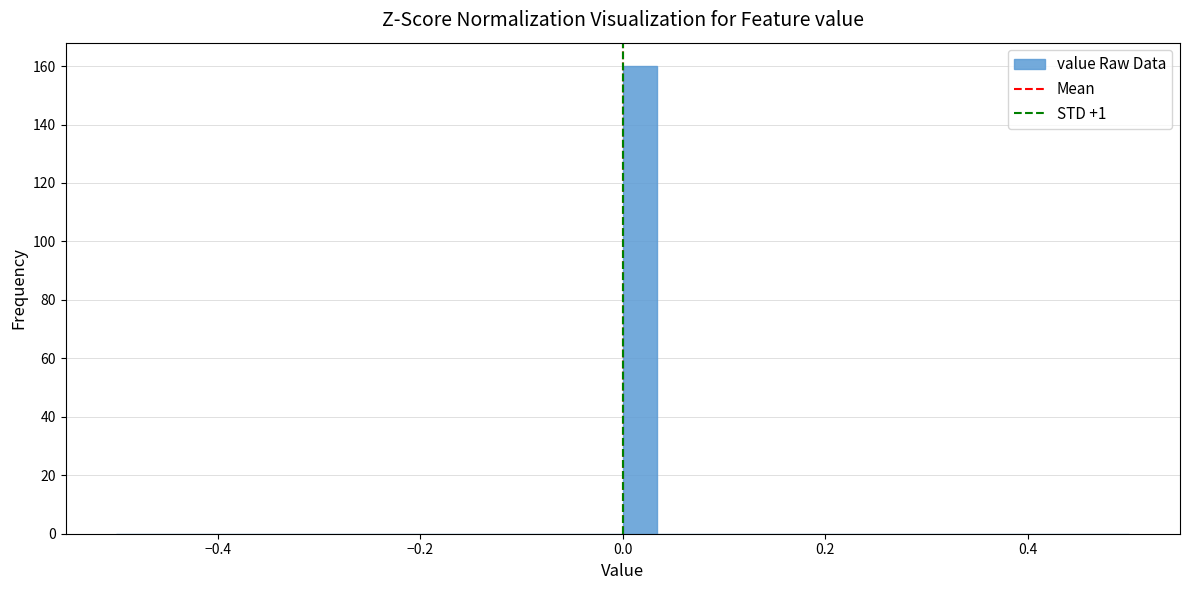

Read against the x-axis, roughly where is the centre of the tallest bar?

0.02